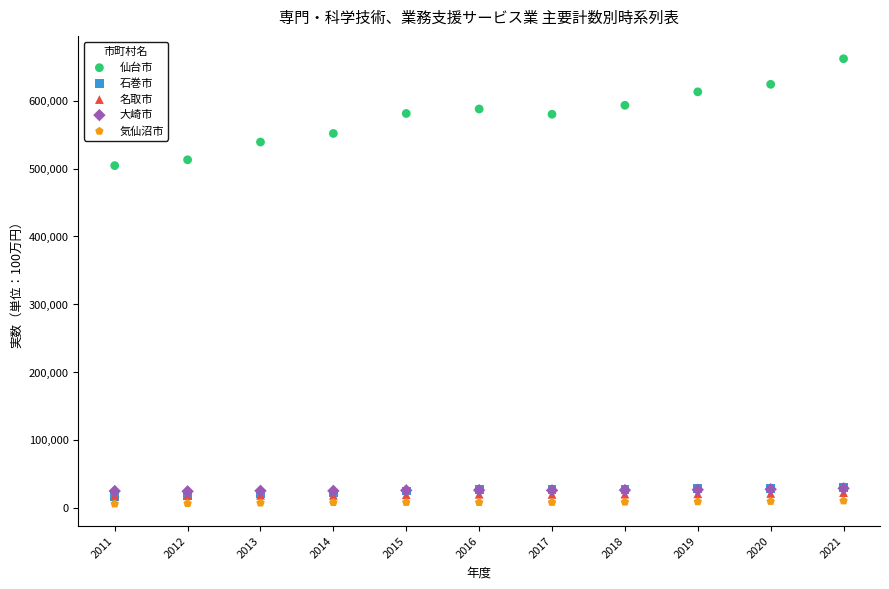

What are all the series names shown in the legend?

仙台市, 石巻市, 名取市, 大崎市, 気仙沼市